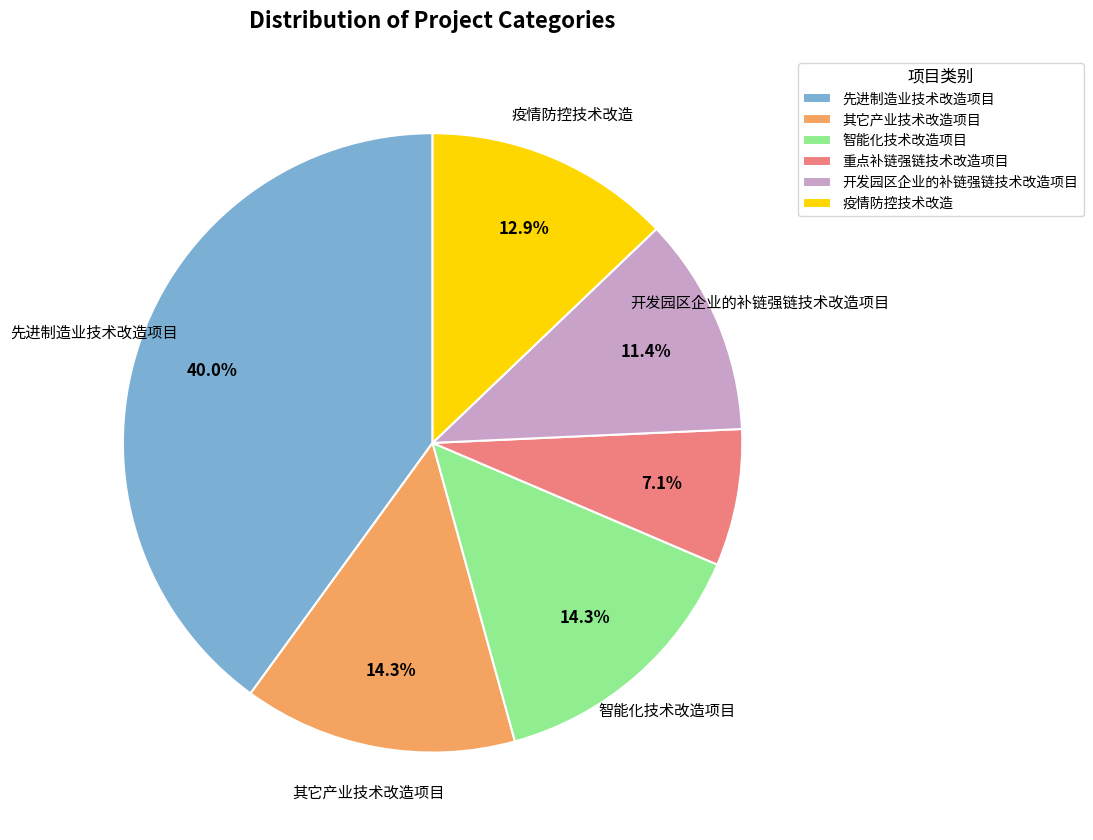

The 智能化技术改造项目 slice represents 9% of the pie. True or false?

False